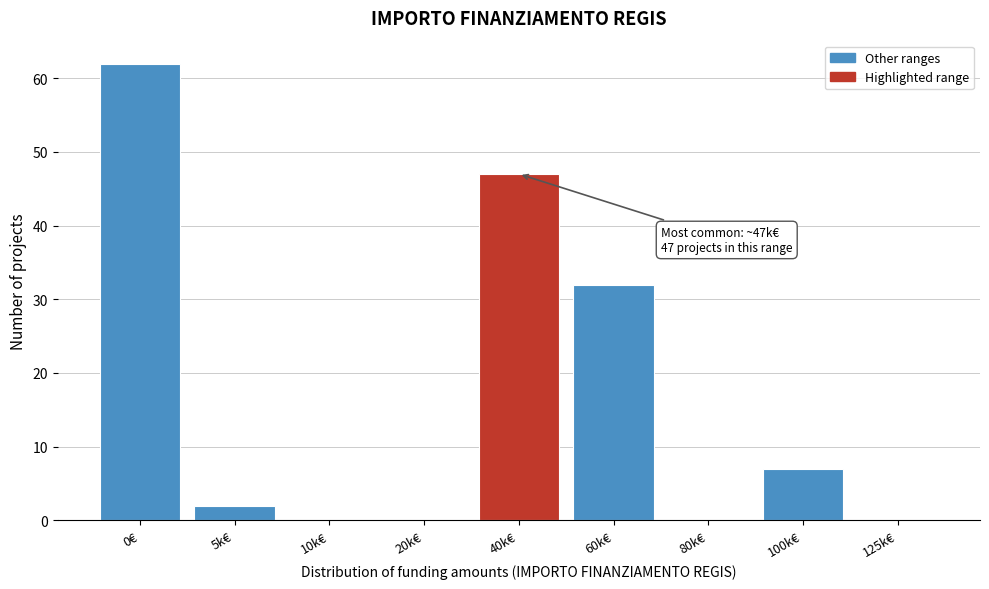

Reading left to right, extract all data points from this chart.

0€=62	5k€=2	10k€=0	20k€=0	40k€=47	60k€=32	80k€=0	100k€=7	125k€=0